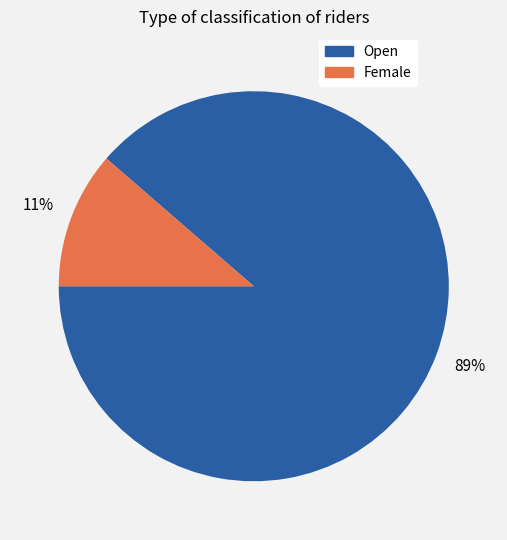

To the nearest percent, what is the combined percentage of Open and Female?

100%